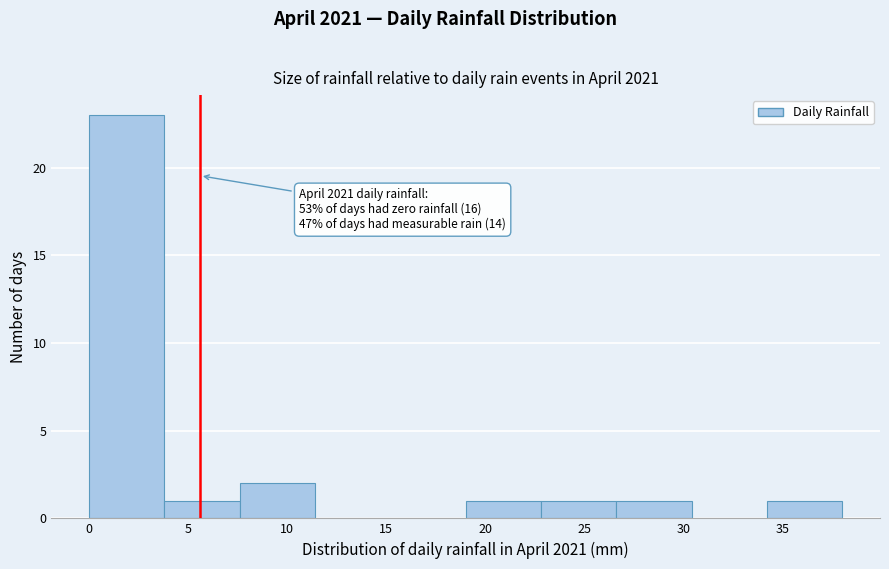

Over which range of the x-axis is the bar tallest?

0.0 to 3.8